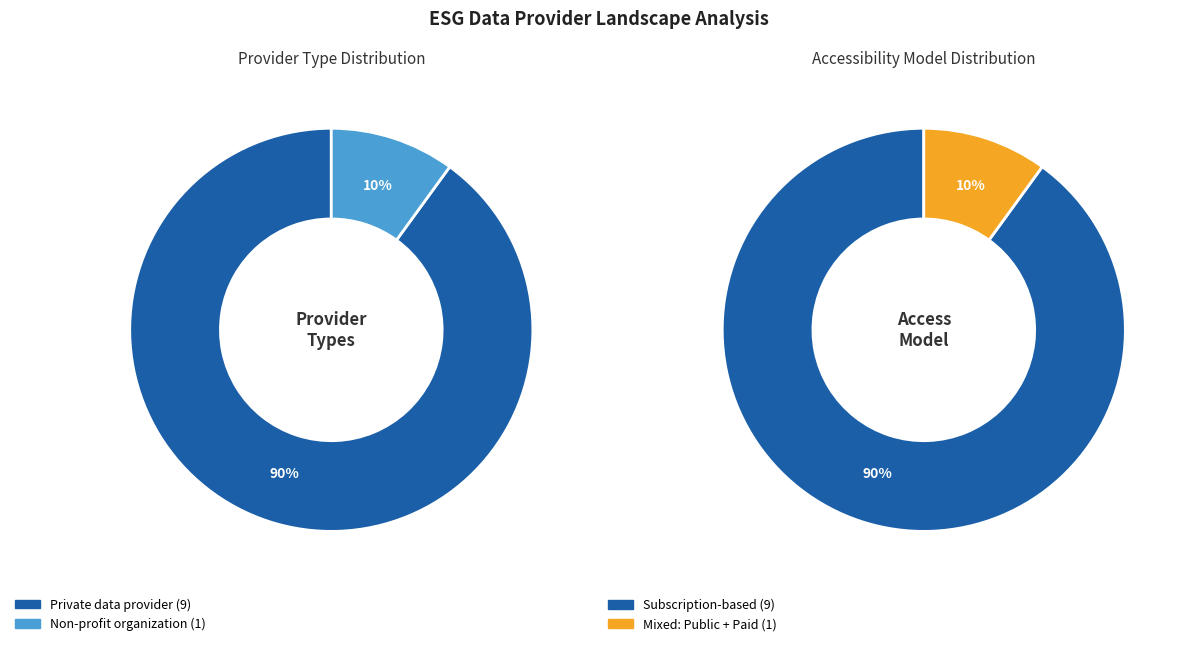

Is there a majority slice in this chart?

Yes